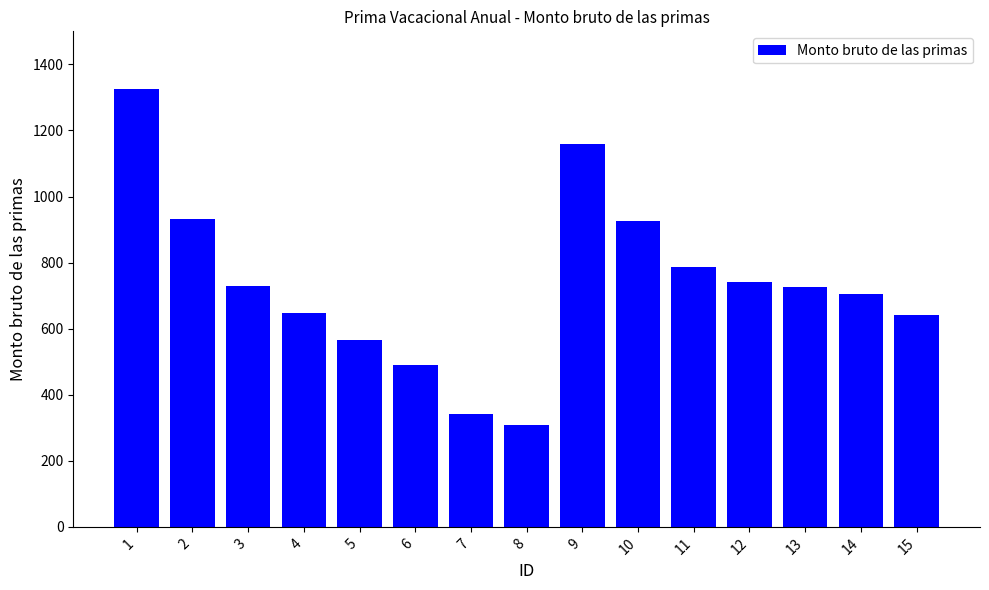

What is the smallest value displayed?

307.0